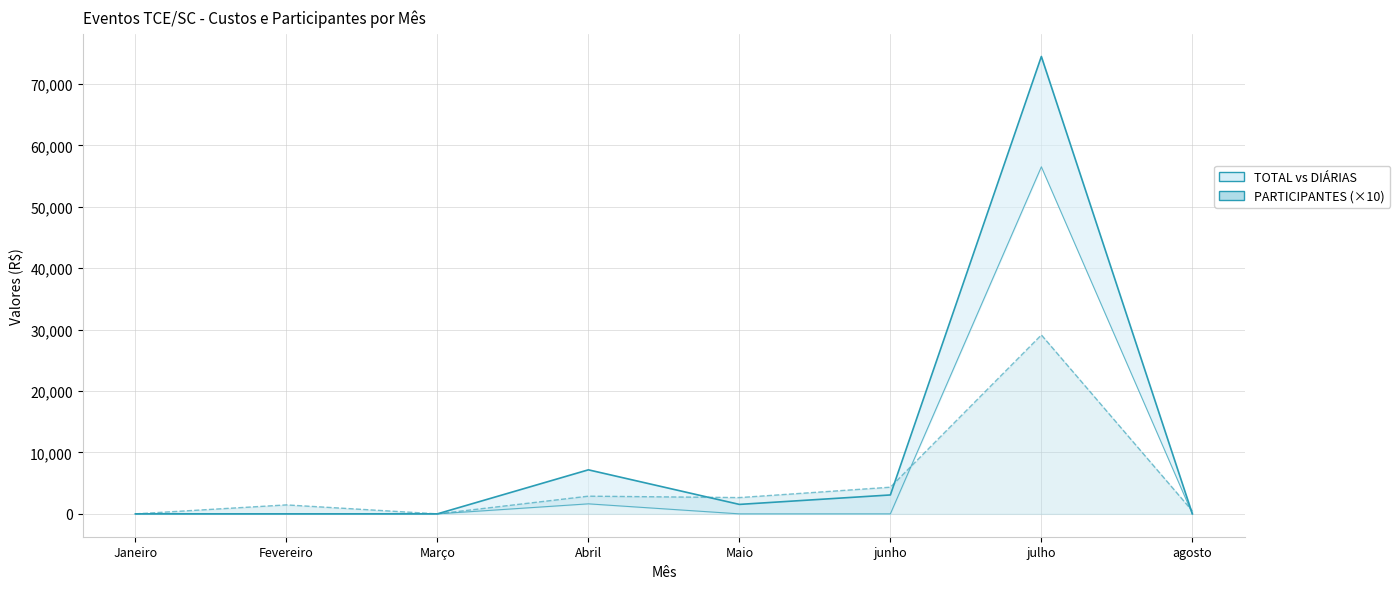

In TOTAL linha, how many points are lower than both neighbors (excluding endpoints)?

1